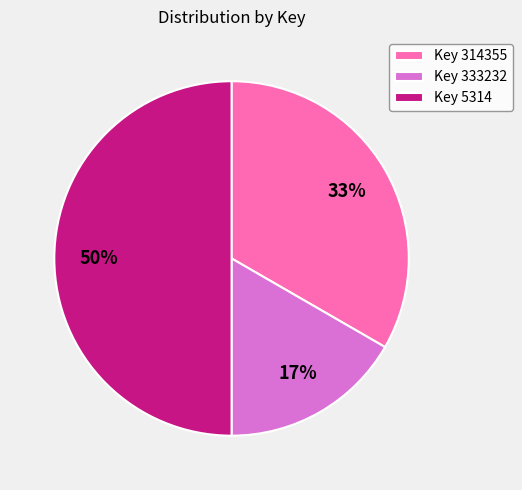

What is the smallest slice in the pie chart?

Key 333232